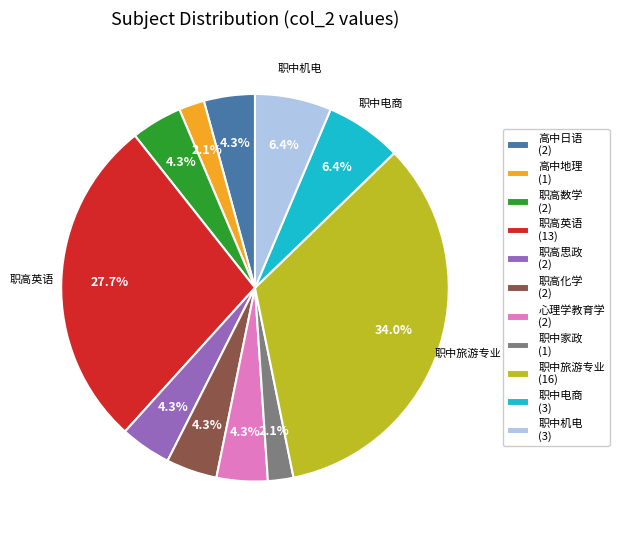

Is the sum of 职高思政 (2) and 心理学教育学 (2) greater than half?

No